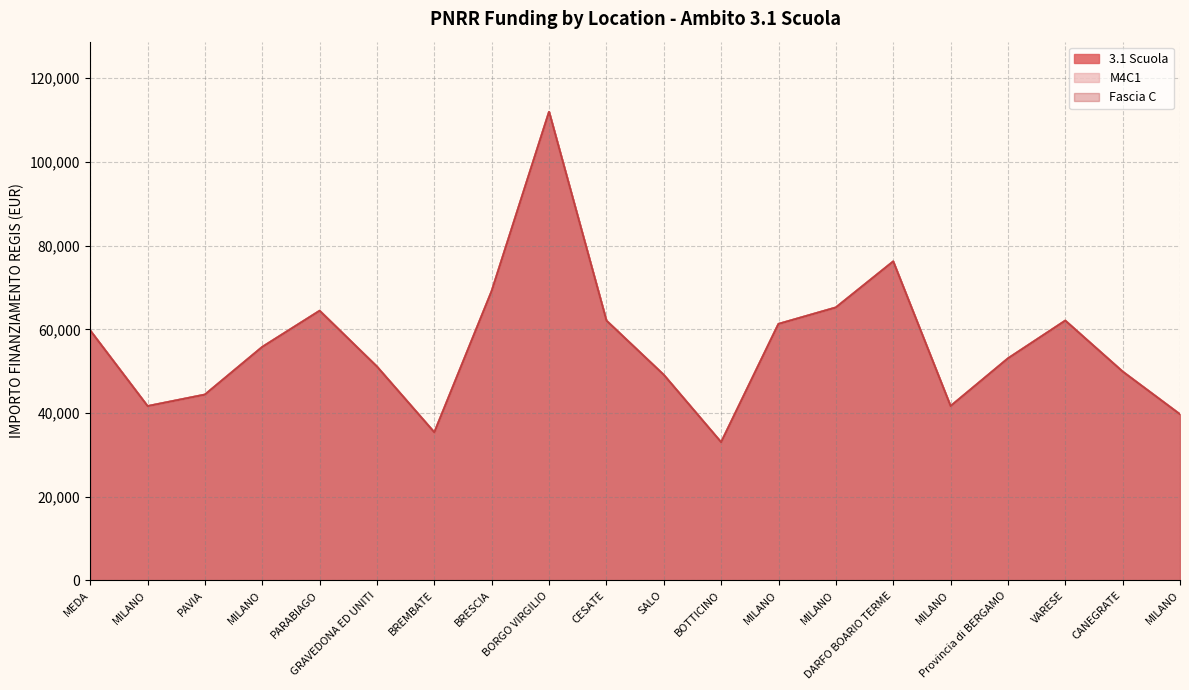

What is the lowest value of the M4C1 series?

32995.5